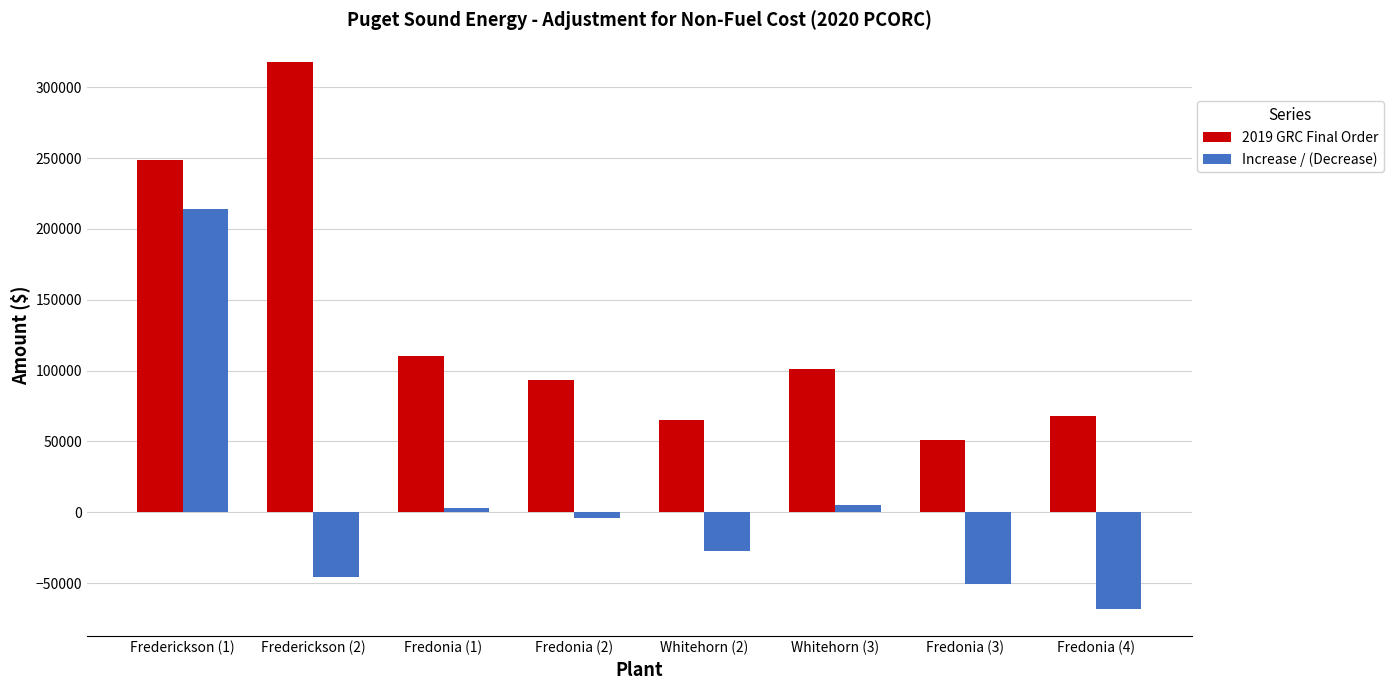

What position from the left is Frederickson (2)?

2